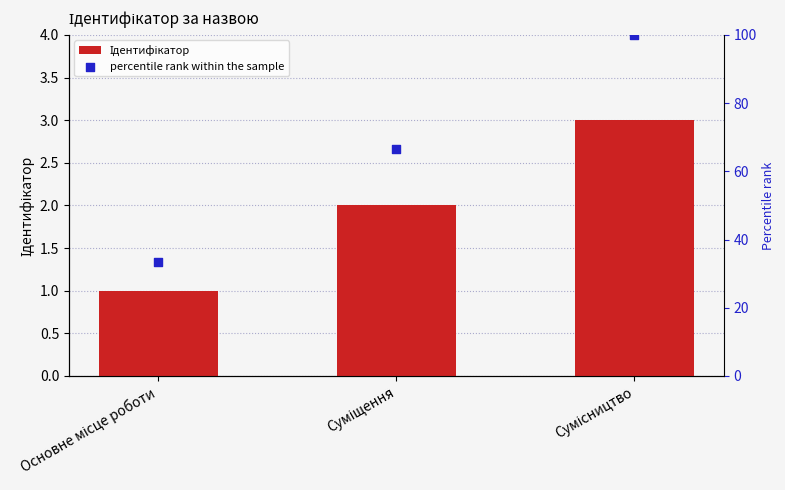

Which series reaches the maximum Y coordinate?

percentile rank within the sample